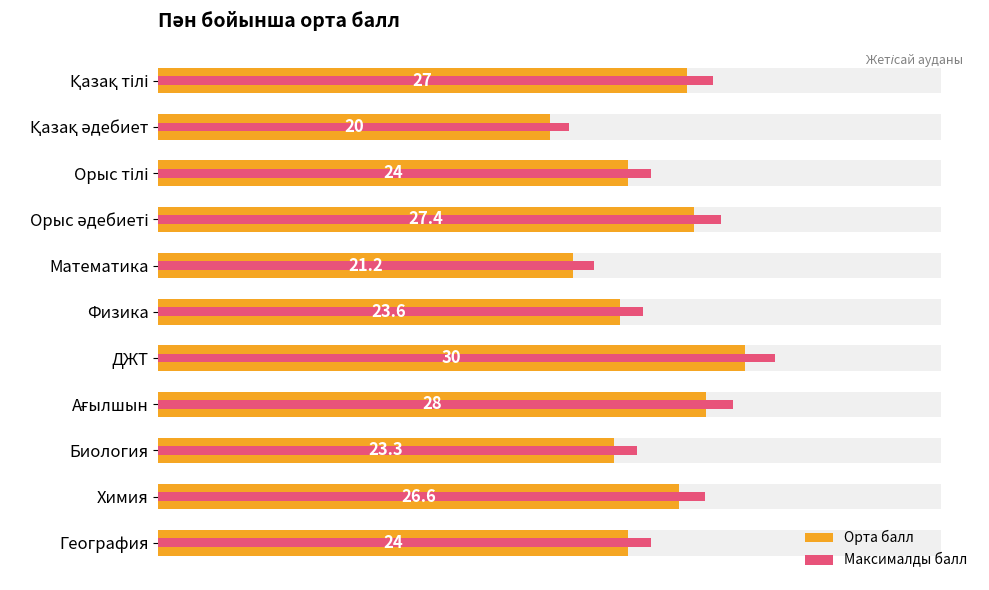

Does the chart contain stacked bars?

No